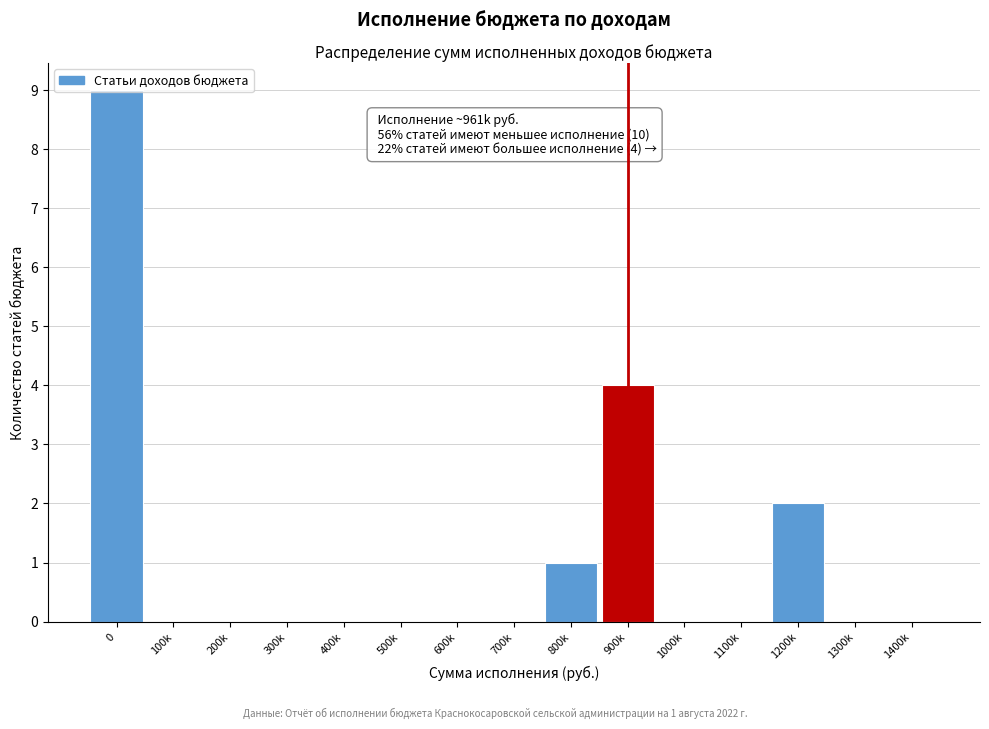

Is it true that the value at 700k is 6?

False